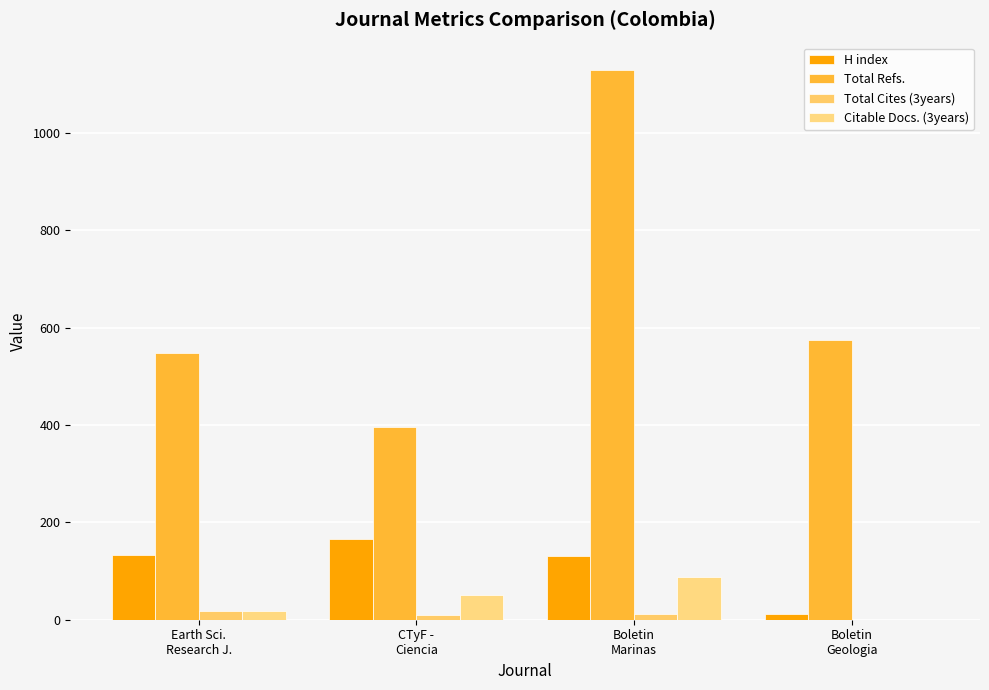

What are all the series names shown in the legend?

H index, Total Refs., Total Cites (3years), Citable Docs. (3years)